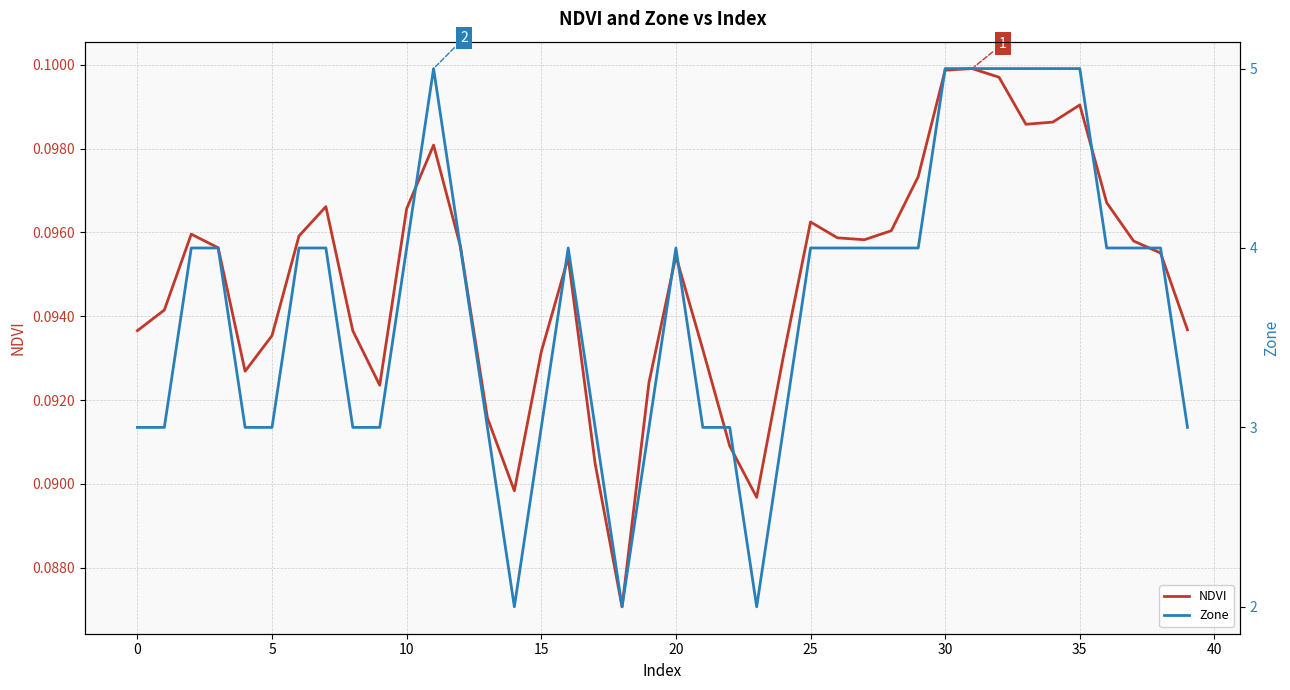

True or false: NDVI and Zone cross at least once.

False